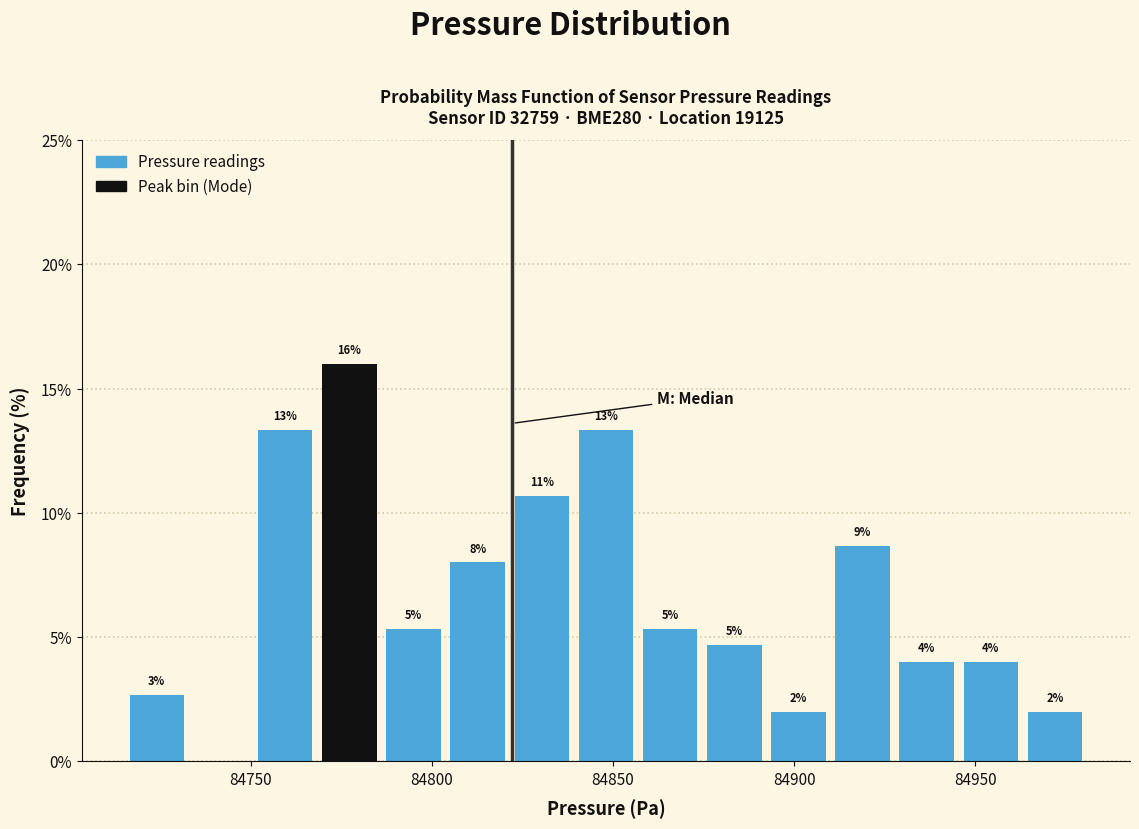

Around what value on the x-axis is the tallest bar? Give the approximate position of its centre, as read against the axis.

84775